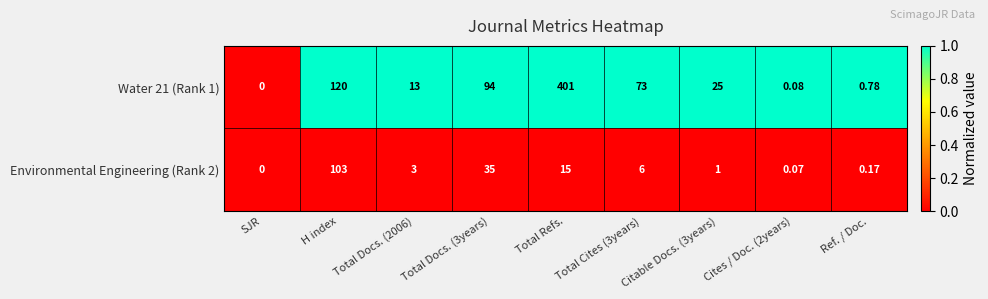

Is the value of Water 21 (Rank 1) at H index greater than the value of Environmental Engineering (Rank 2) at Cites / Doc. (2years)?

Yes